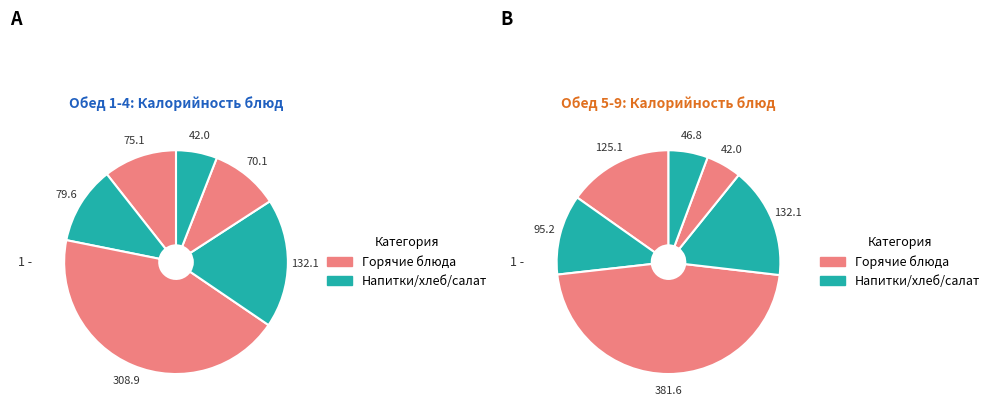

Is there a majority slice in this chart?

No